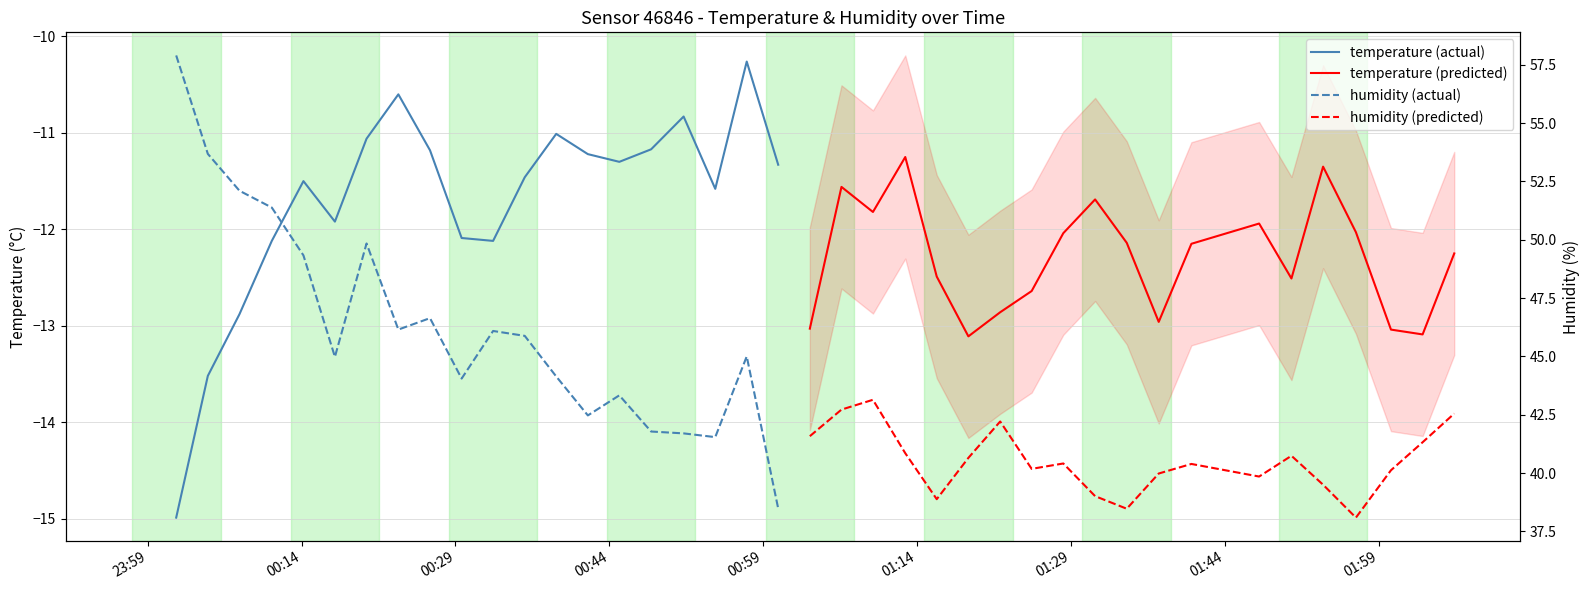

How many lines are shown in the chart?

4